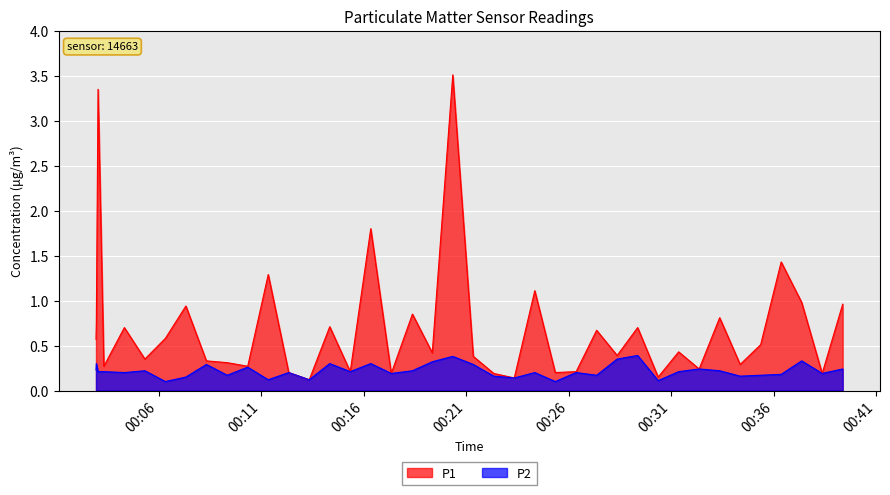

True or false: P1 and P2 cross at least once.

False